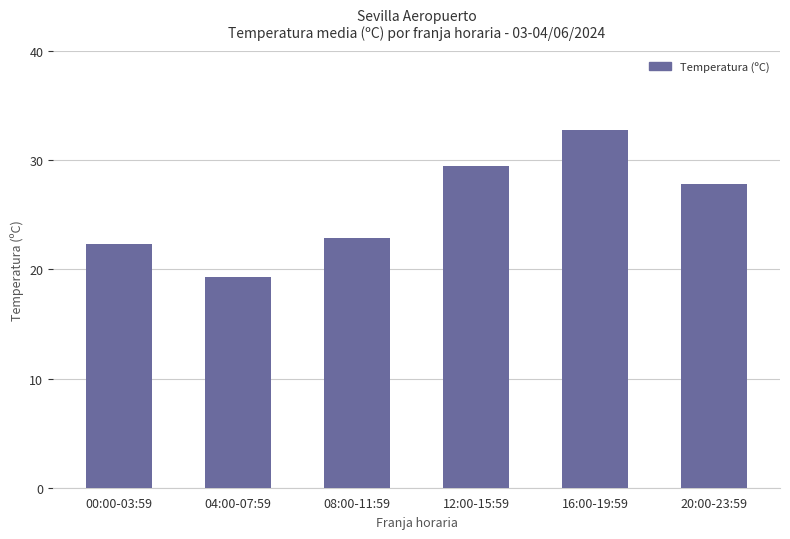

Rank the categories by value from lowest to highest.

04:00-07:59, 00:00-03:59, 08:00-11:59, 20:00-23:59, 12:00-15:59, 16:00-19:59